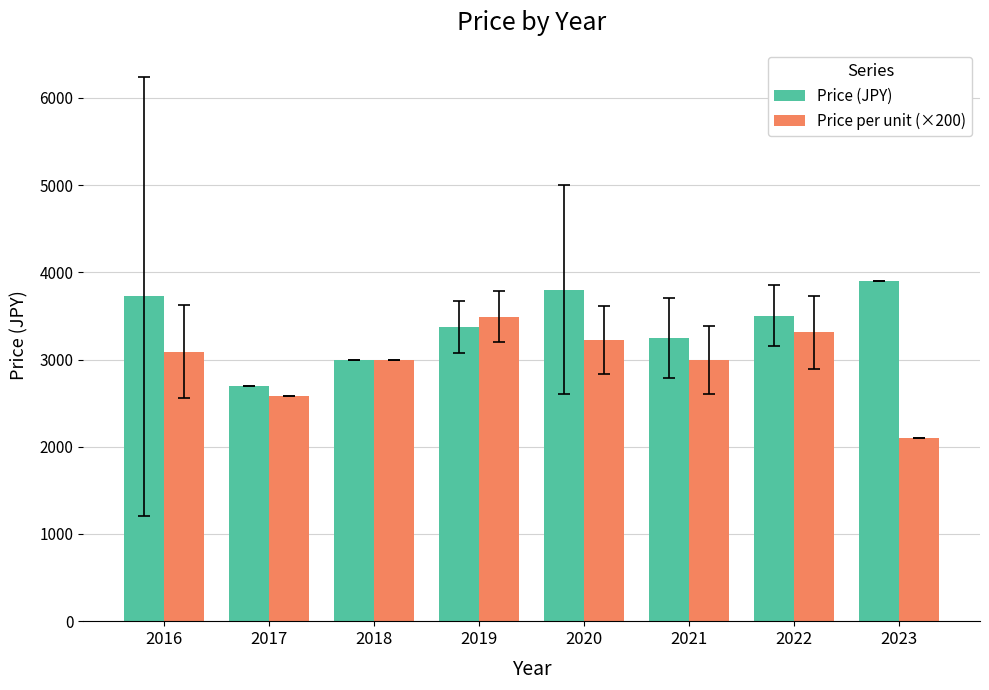

Which series has the largest total across all categories?

Price (JPY)